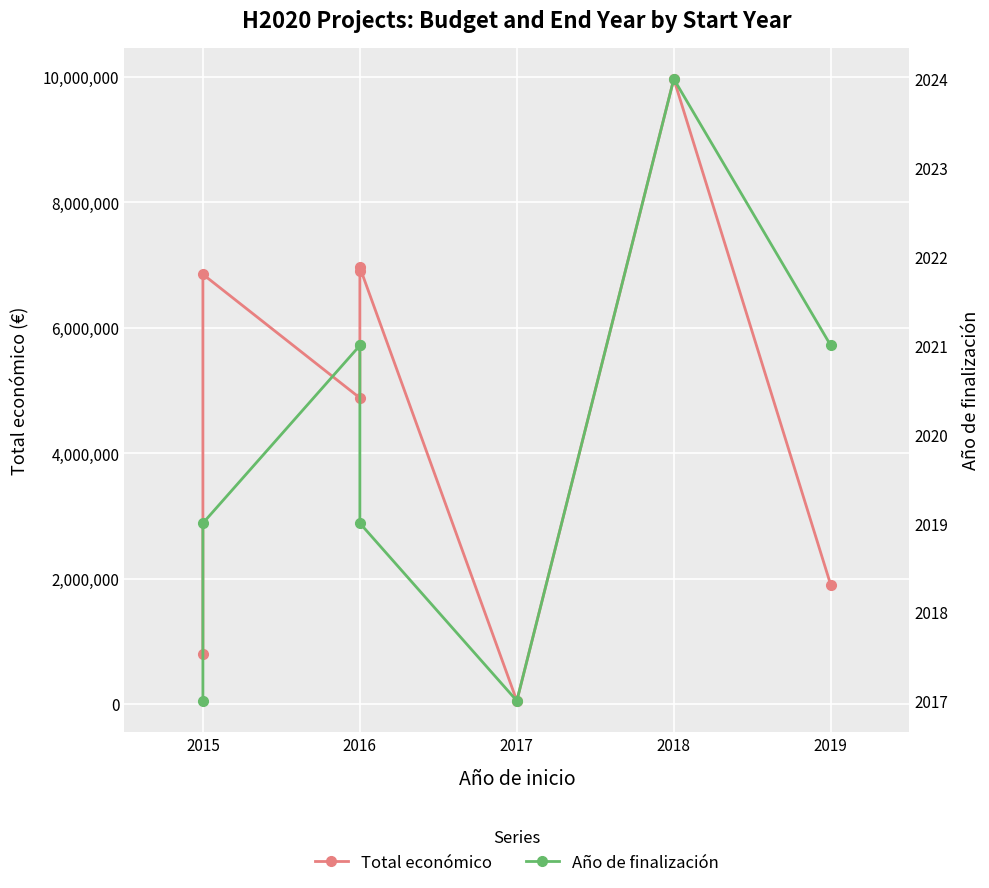

Reading left to right, what are all the values shown in this chart?

Total económico: 791359	6850000	4878860	6903000	6960293	50000	9963866	1895856
Año de finalización: 2017	2019	2021	2021	2019	2017	2024	2021